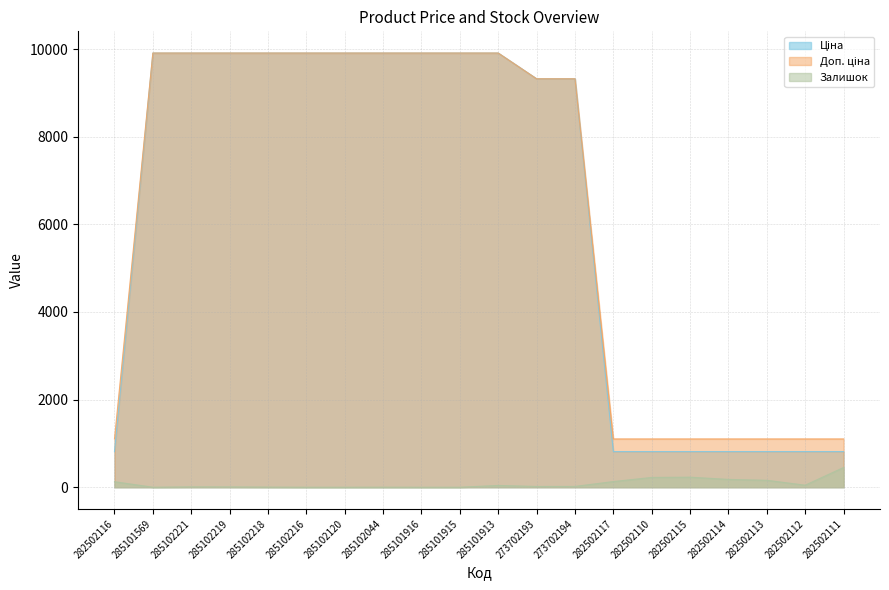

True or false: Доп. ціна and Залишок cross at least once.

False